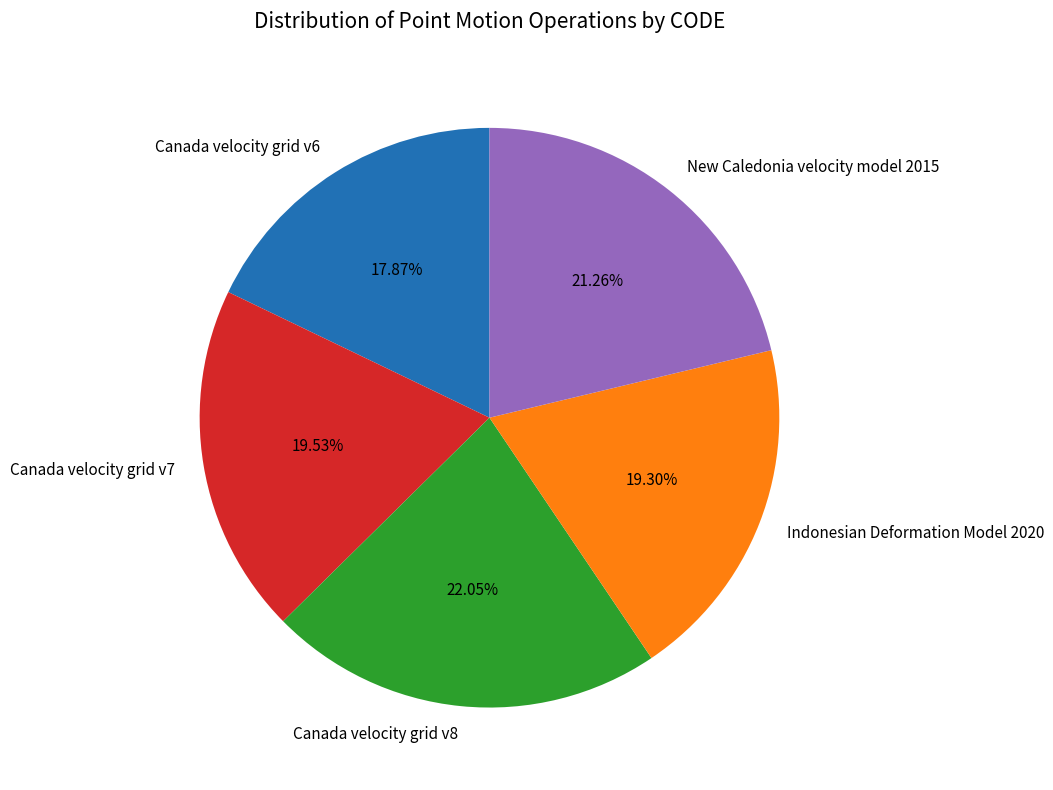

What is the ratio of the value at New Caledonia velocity model 2015 to the value at Indonesian Deformation Model 2020?

1.1